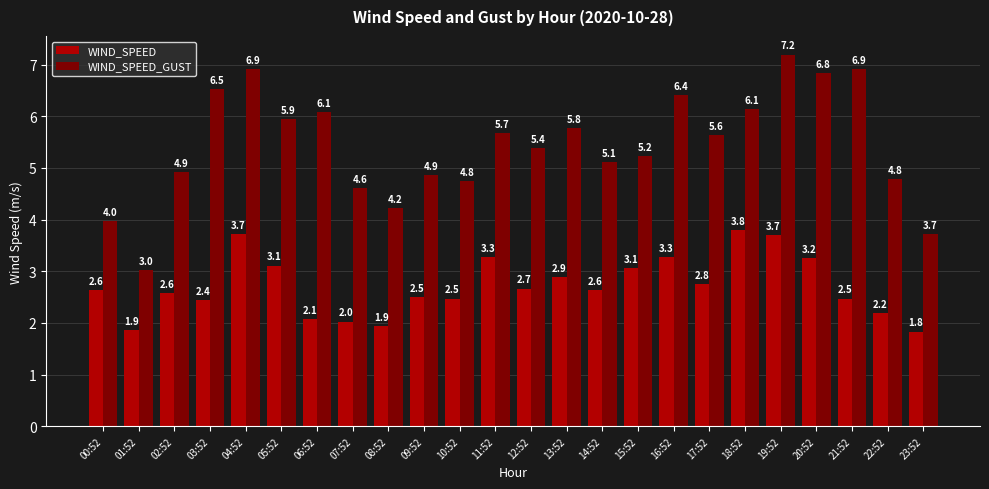

At which label does WIND_SPEED first exceed 2?

00:52